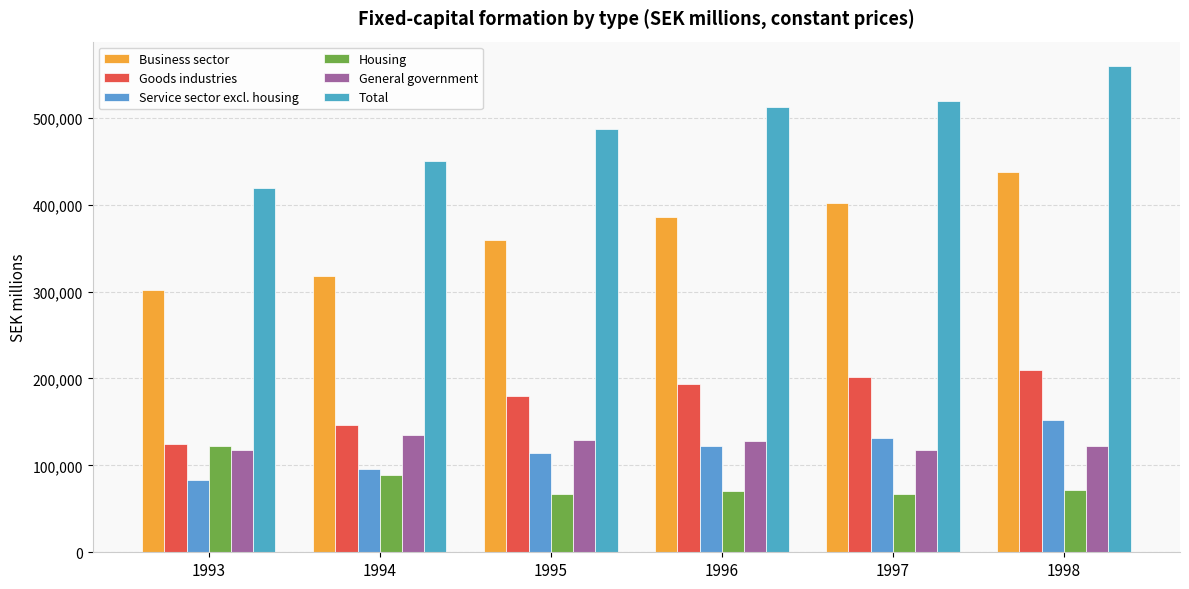

The Service sector excl. housing series shows 151868.0 at 1995. True or false?

False